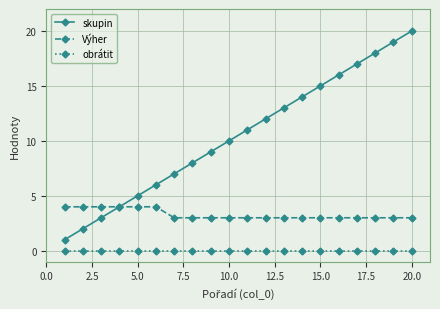

Which series has the widest spread of values?

skupin